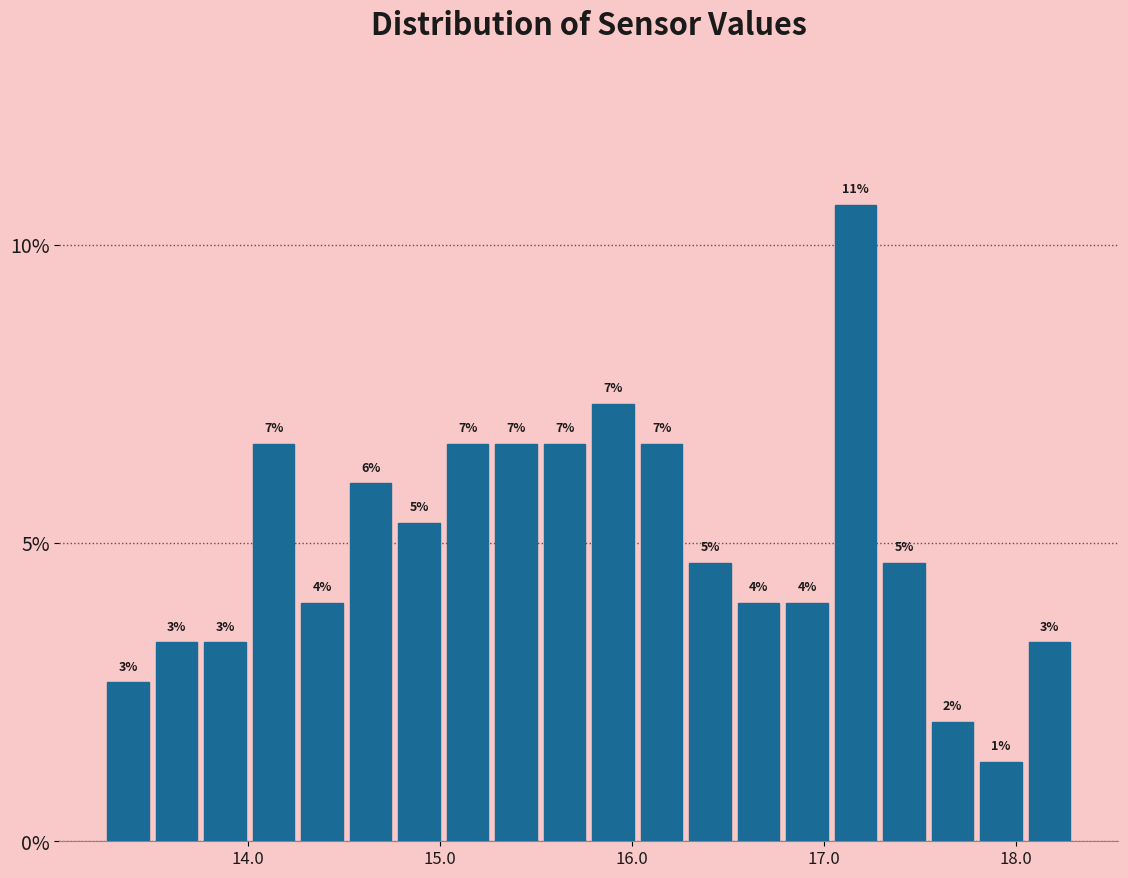

Read against the x-axis, roughly where is the centre of the tallest bar?

17.2